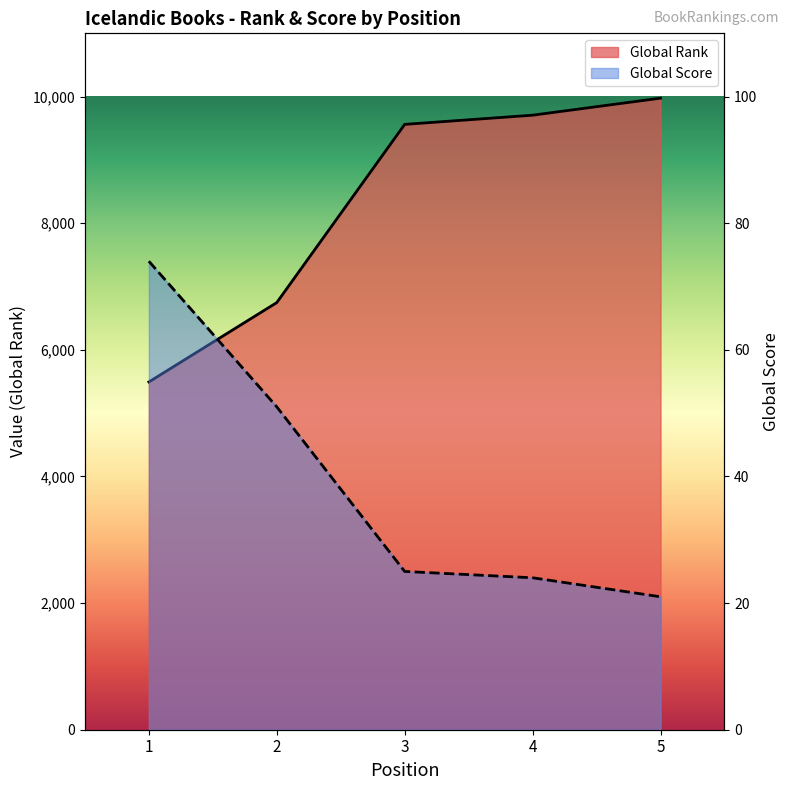

The value of Global Score at 5 is 28. True or false?

False